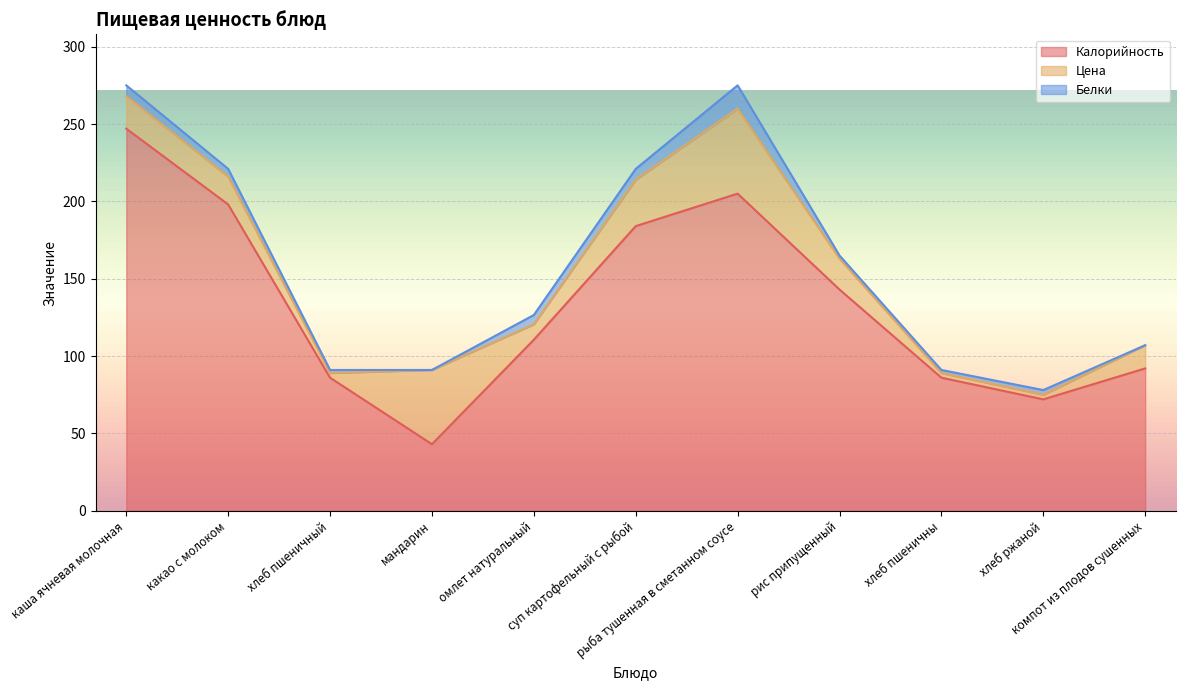

Where do Цена and Калорийность first cross each other?

хлеб пшеничный and мандарин